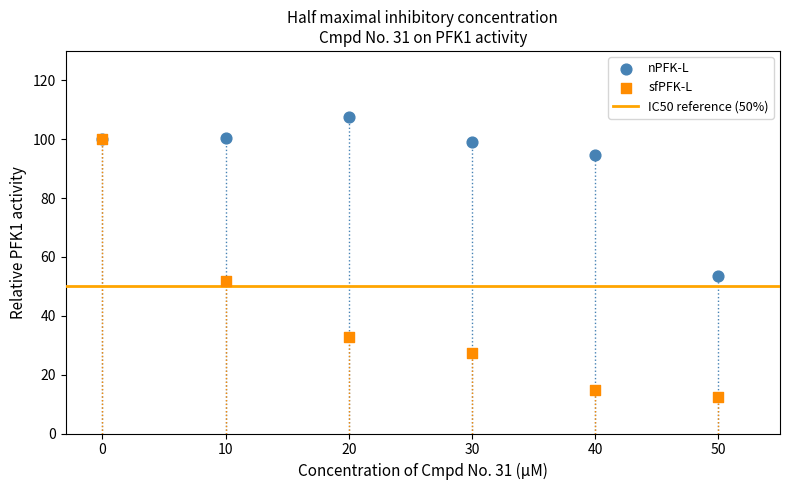

Which series reaches the minimum Y coordinate?

sfPFK-L